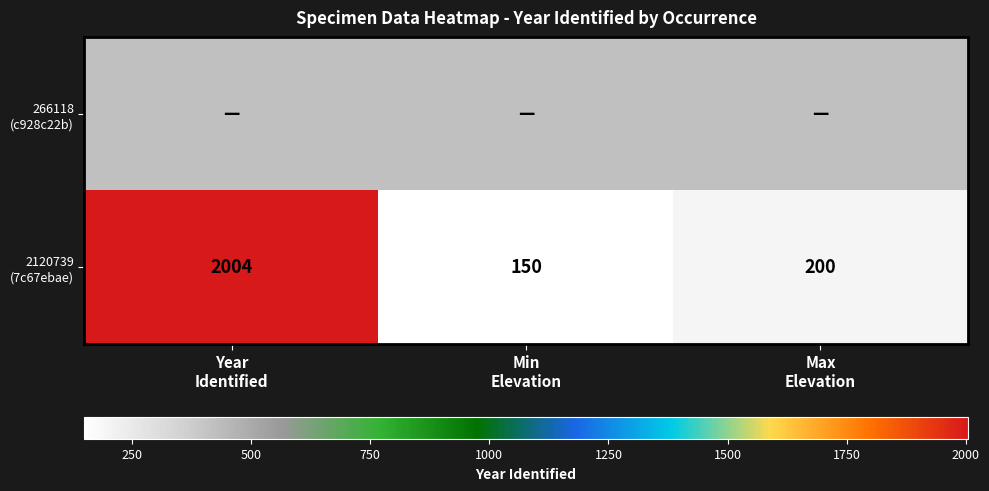

What is the maximum value for 2120739 (7c67ebae)?

2004.0